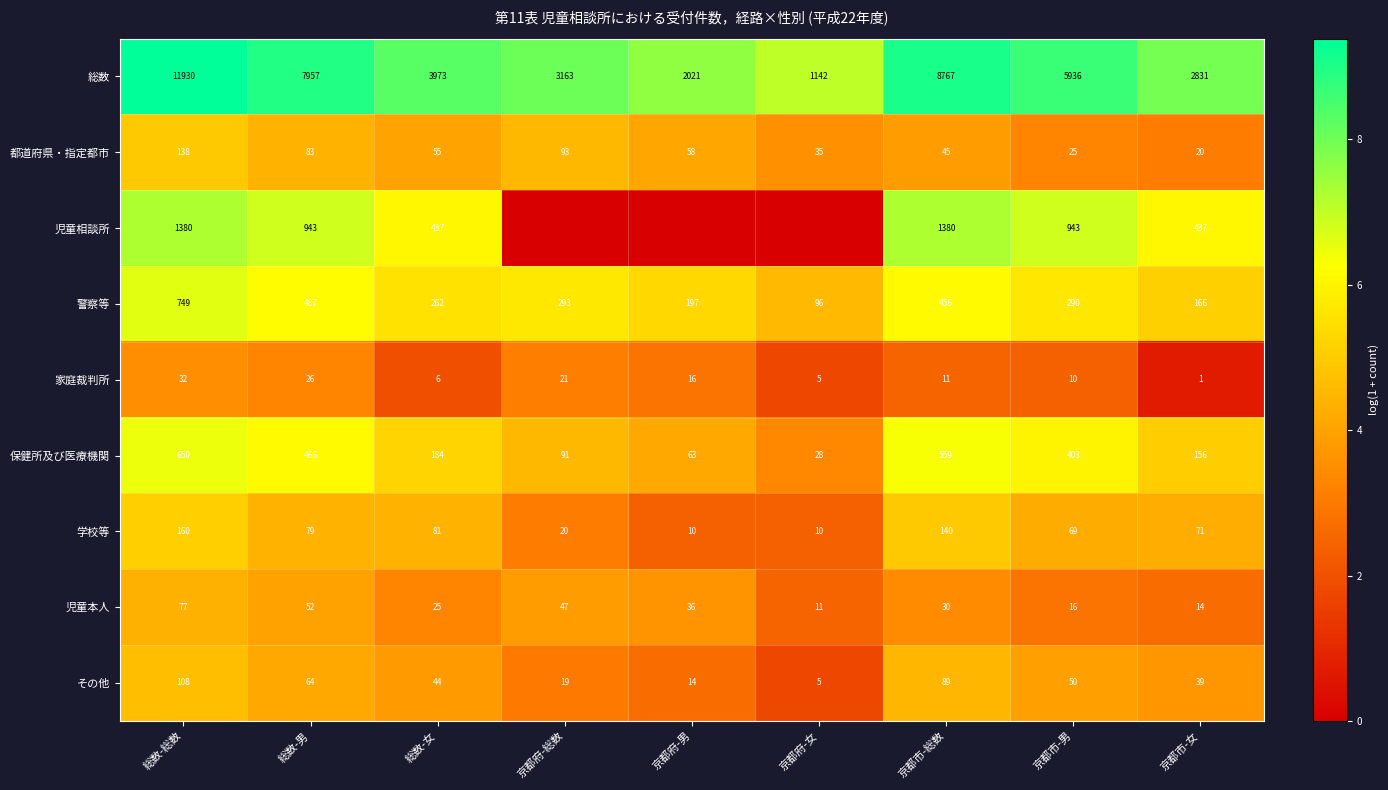

The value of その他 at 総数-女 is 44. True or false?

True